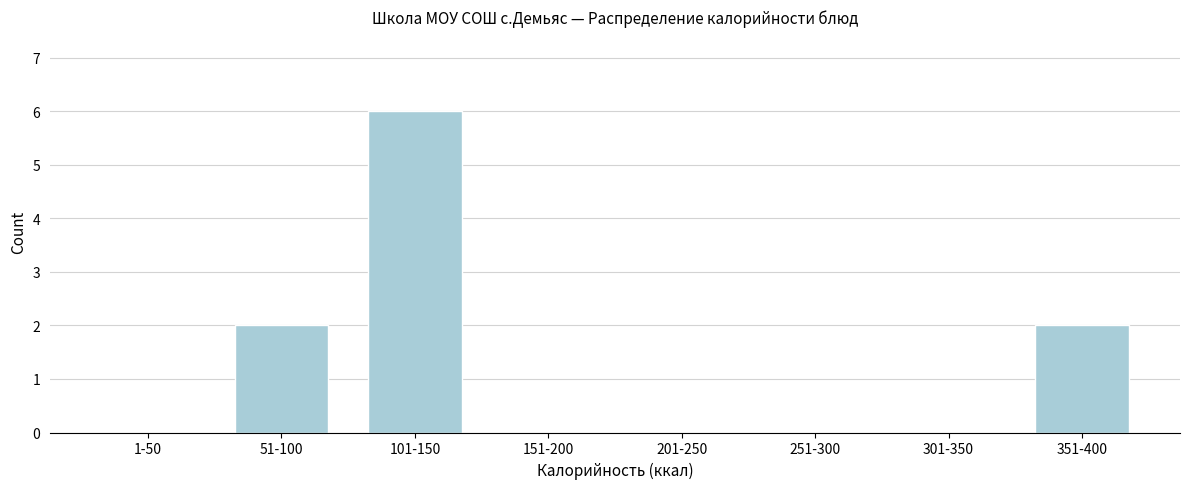

Reading left to right, transcribe all the data shown in this chart.

1-50=0	51-100=2	101-150=6	151-200=0	201-250=0	251-300=0	301-350=0	351-400=2